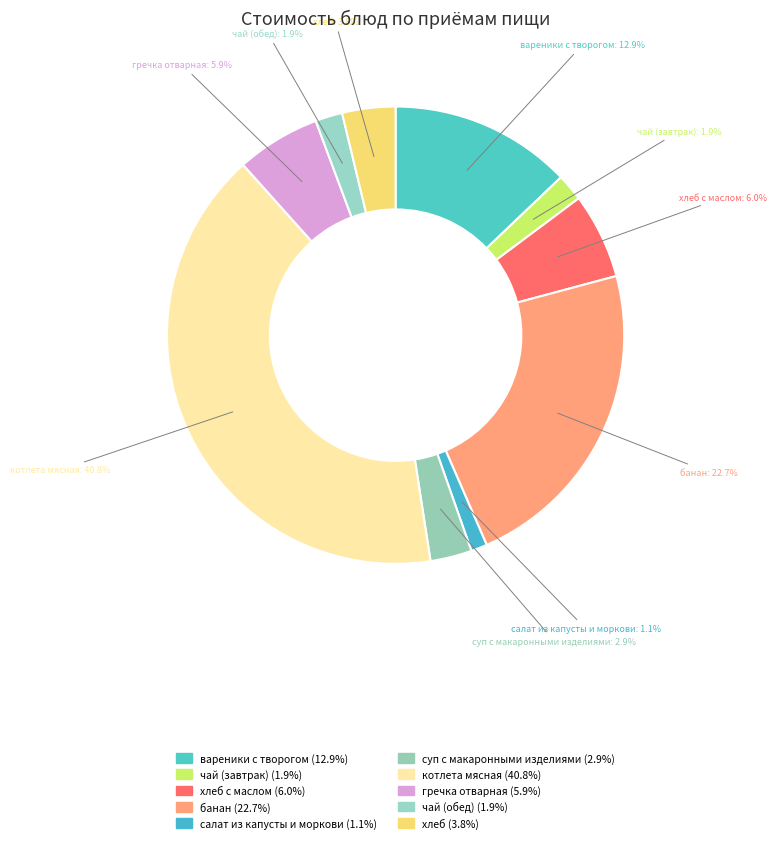

Which slice is the smallest?

салат из капусты и моркови